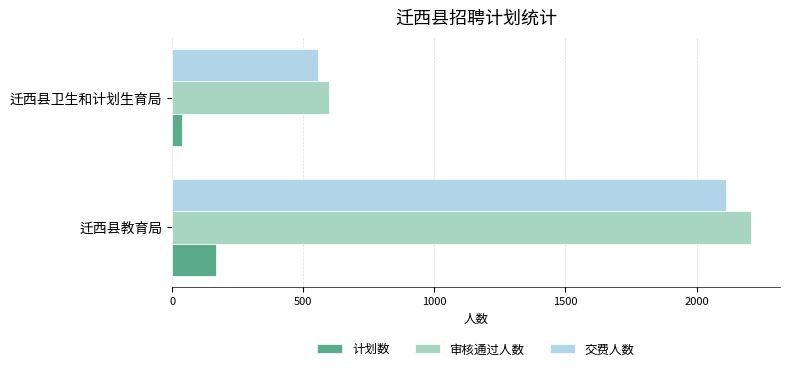

What is the difference between the maximum and minimum values in the 交费人数 series?

1555